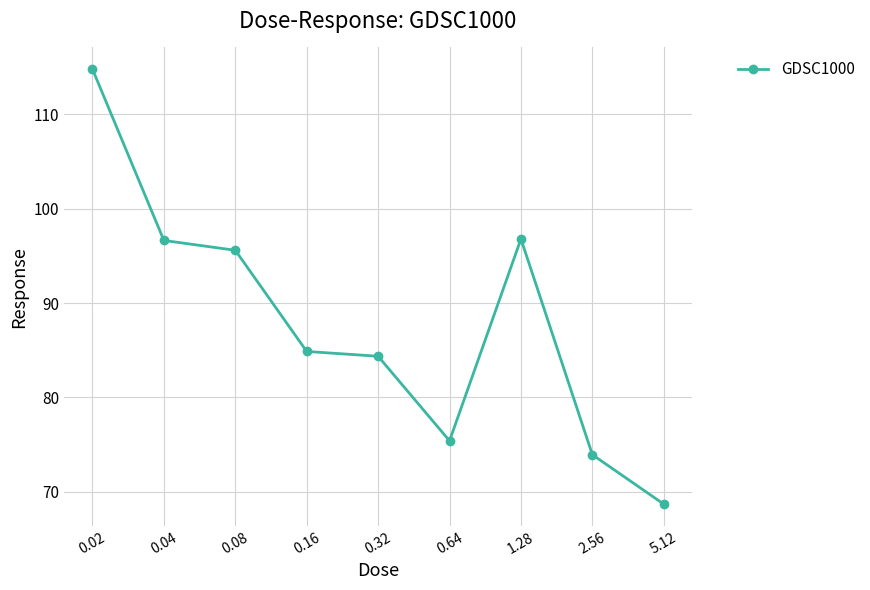

What is the maximum value shown in the chart?

114.8